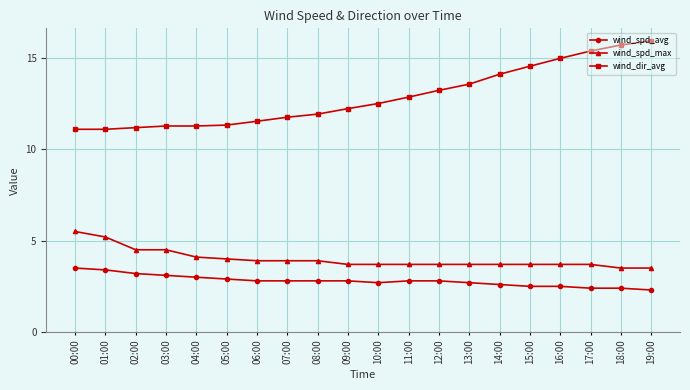

At 12:00, list the series in order from smallest to largest.

wind_spd_avg, wind_spd_max, wind_dir_avg